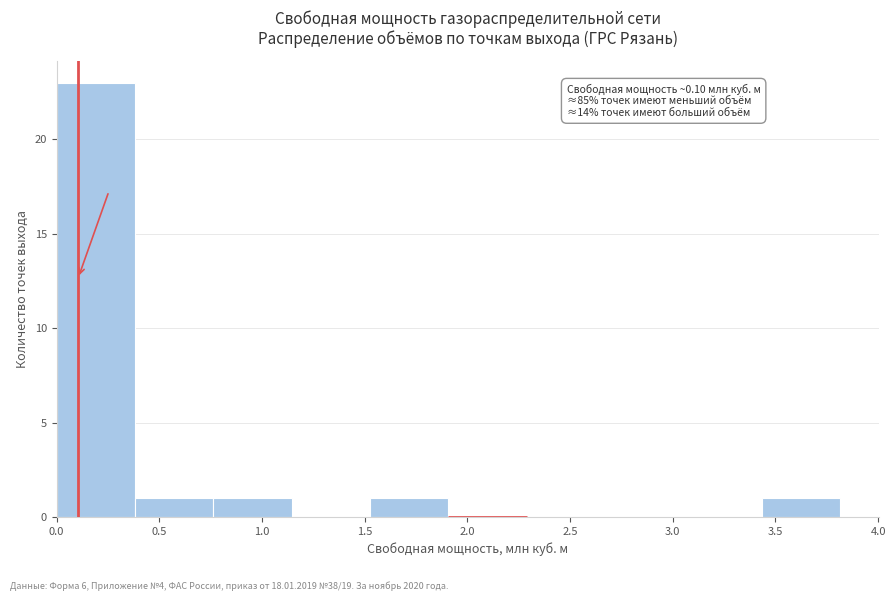

Which range on the x-axis has the tallest bar?

0.00 to 0.40